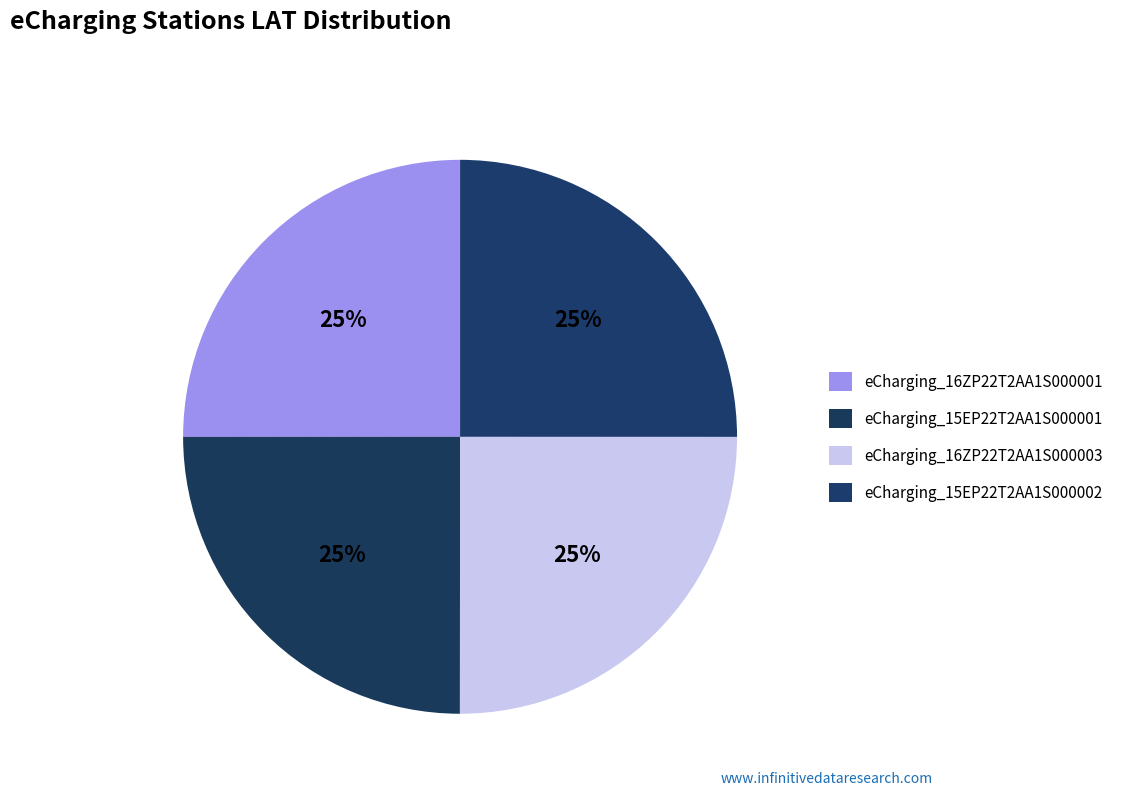

Is there a majority slice in this chart?

No